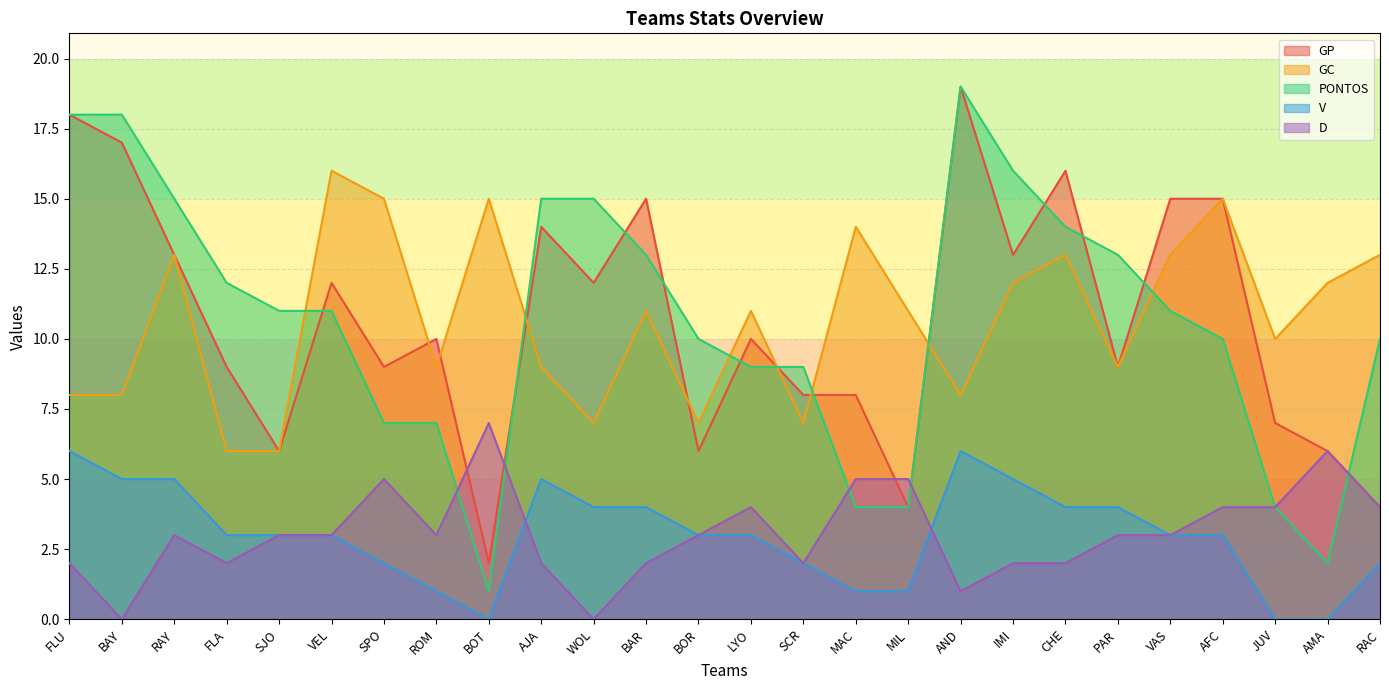

Which series has the widest spread of values?

PONTOS